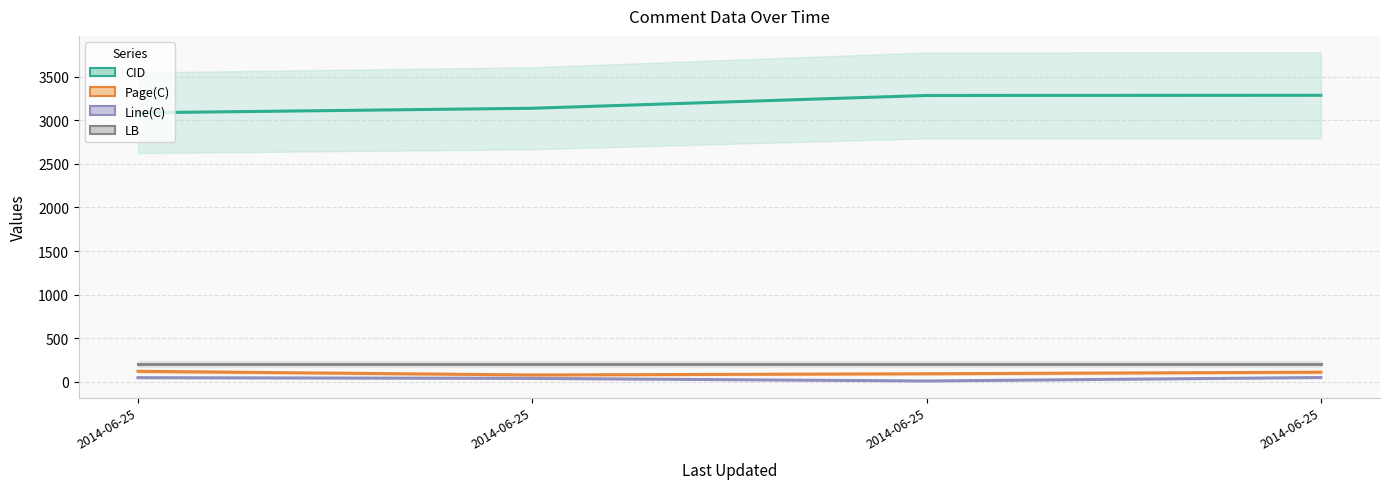

The Page(C) series shows 77 at 2014-06-25. True or false?

True